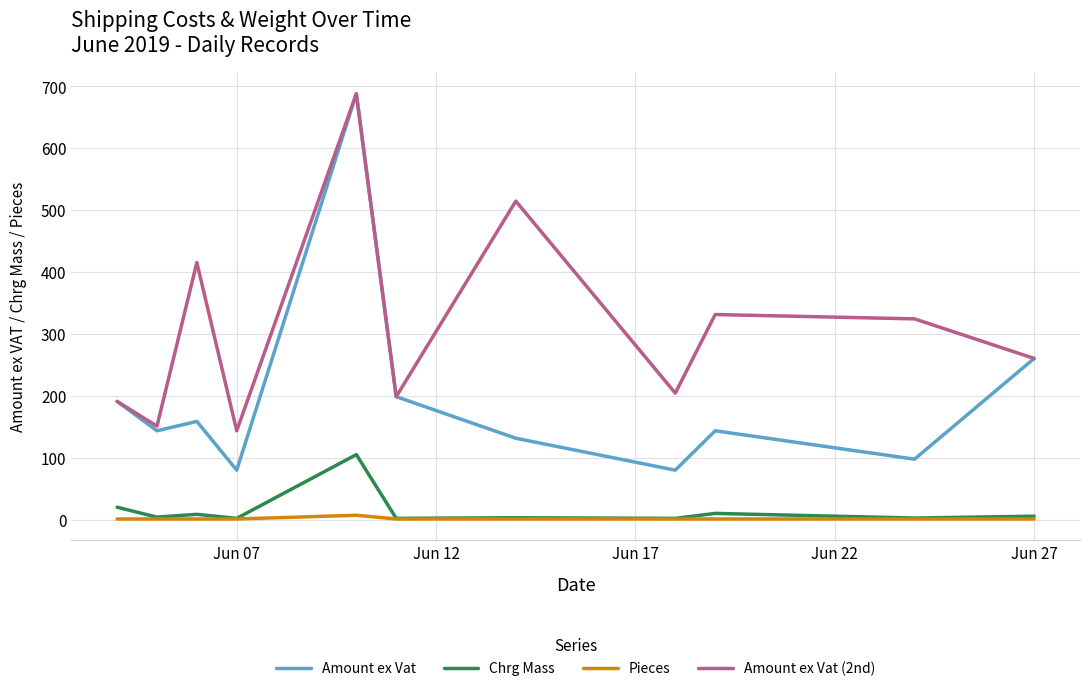

True or false: Chrg Mass and Amount ex Vat intersect in this chart.

False